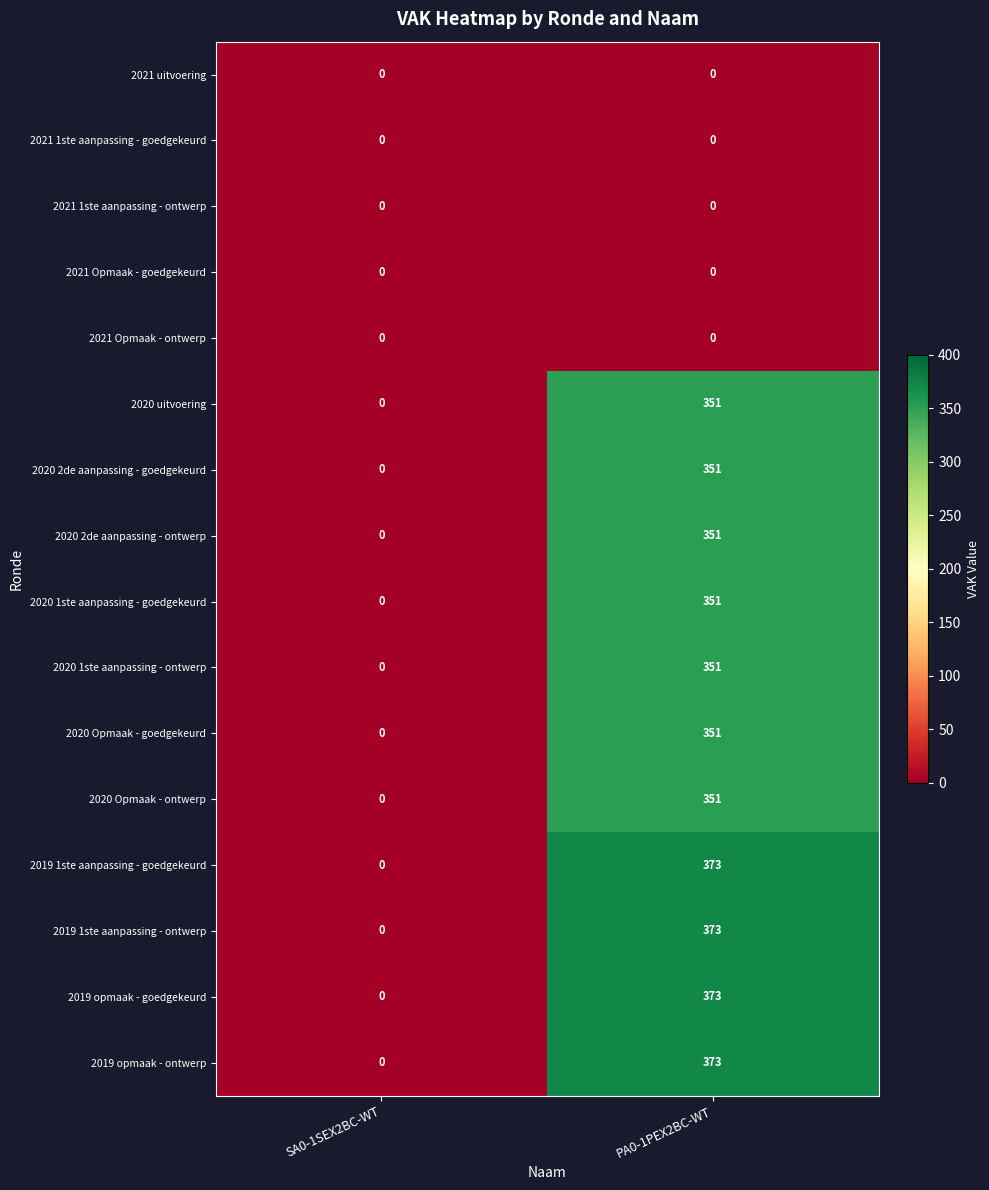

How many series are shown in this chart?

16